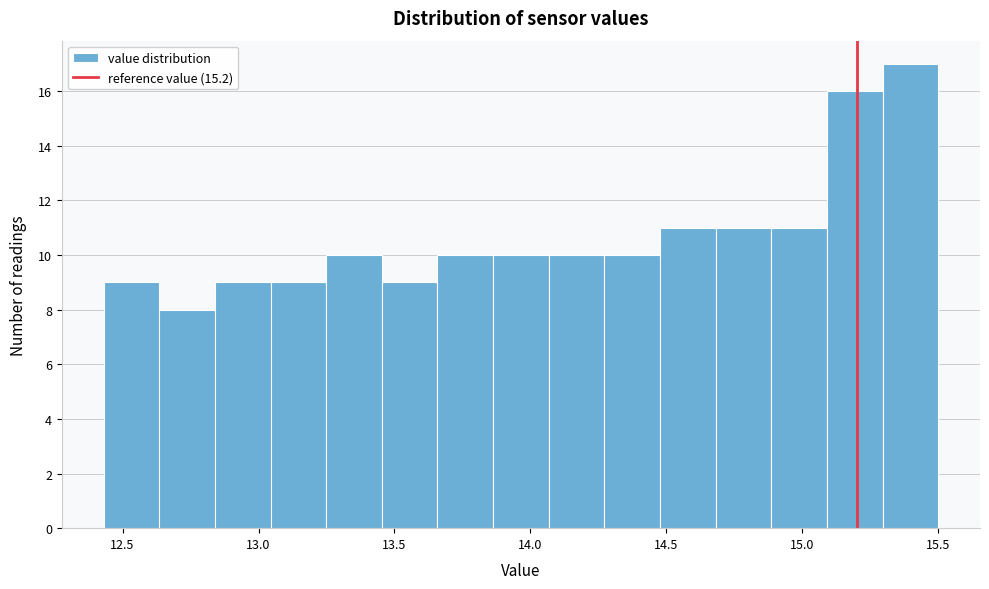

Reading left to right, transcribe this chart: for each bar, give the range it covers on the x-axis and its height. Neither the bar edges nor the heights are printed on the chart, so give them approximately, as read against the axes.

12.45 to 12.65: 9
12.65 to 12.85: 8
12.85 to 13.05: 9
13.05 to 13.25: 9
13.25 to 13.45: 10
13.45 to 13.65: 9
13.65 to 13.85: 10
13.85 to 14.05: 10
14.05 to 14.25: 10
14.25 to 14.50: 10
14.50 to 14.70: 11
14.70 to 14.90: 11
14.90 to 15.10: 11
15.10 to 15.30: 16
15.30 to 15.50: 17